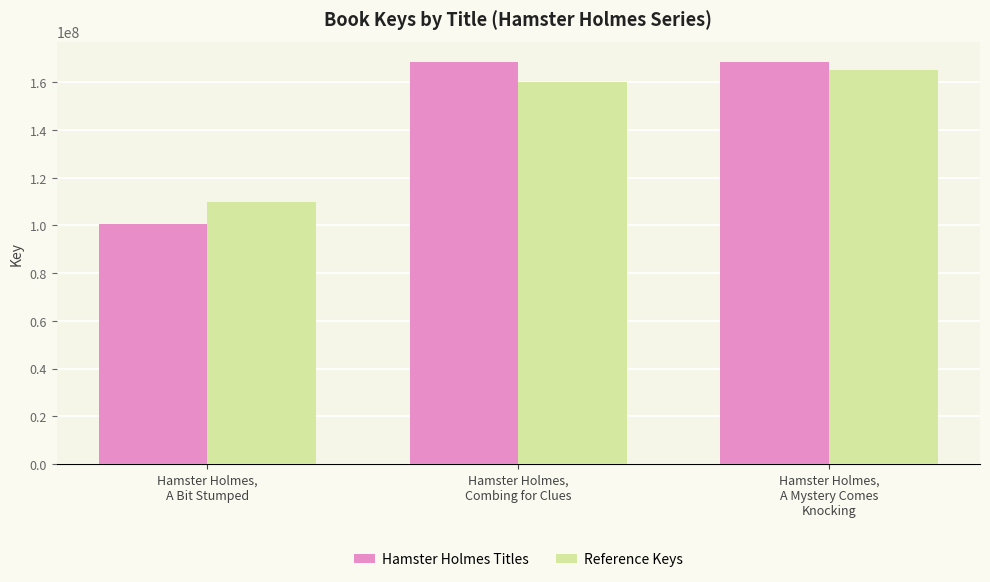

At which label does Hamster Holmes Titles first exceed 168566127?

Hamster Holmes,
Combing for Clues